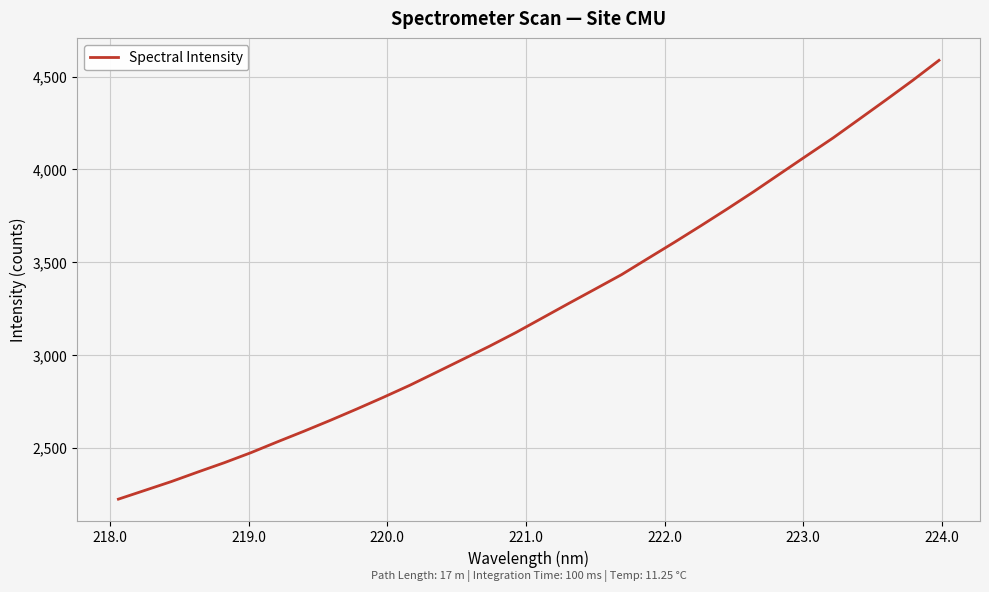

What is the smallest value displayed?

2222.0